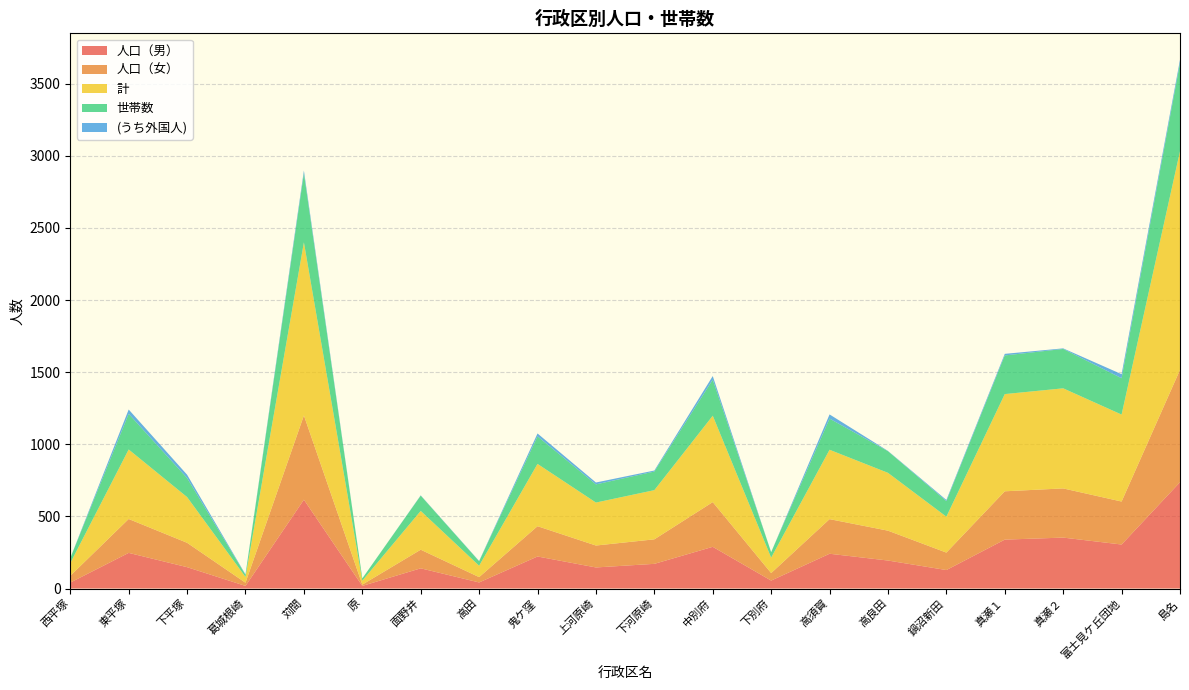

Reading right to left, what are all the values shown in this chart?

人口（男）: 島名=737	富士見ケ丘団地=305	真瀬２=353	真瀬１=339	鍋沼新田=128	高良田=194	高須賀=241	下別府=55	中別府=289	下河原崎=171	上河原崎=146	鬼ケ窪=222	高田=42	面野井=140	原=18	苅間=616	葛城根崎=18	下平塚=148	東平塚=247	西平塚=41
人口（女）: 島名=779	富士見ケ丘団地=298	真瀬２=341	真瀬１=335	鍋沼新田=121	高良田=207	高須賀=240	下別府=52	中別府=310	下河原崎=170	上河原崎=152	鬼ケ窪=210	高田=37	面野井=129	原=9	苅間=584	葛城根崎=22	下平塚=169	東平塚=235	西平塚=47
計: 島名=1516	富士見ケ丘団地=603	真瀬２=694	真瀬１=674	鍋沼新田=249	高良田=401	高須賀=481	下別府=107	中別府=599	下河原崎=341	上河原崎=298	鬼ケ窪=432	高田=79	面野井=269	原=27	苅間=1200	葛城根崎=40	下平塚=317	東平塚=482	西平塚=88
世帯数: 島名=612	富士見ケ丘団地=252	真瀬２=273	真瀬１=268	鍋沼新田=108	高良田=150	高須賀=216	下別府=38	中別府=250	下河原崎=129	上河原崎=126	鬼ケ窪=191	高田=31	面野井=106	原=16	苅間=479	葛城根崎=15	下平塚=132	東平塚=247	西平塚=35
(うち外国人): 島名=22	富士見ケ丘団地=28	真瀬２=4	真瀬１=11	鍋沼新田=8	高良田=2	高須賀=29	下別府=0	中別府=25	下河原崎=7	上河原崎=13	鬼ケ窪=20	高田=2	面野井=2	原=0	苅間=19	葛城根崎=3	下平塚=23	東平塚=30	西平塚=0